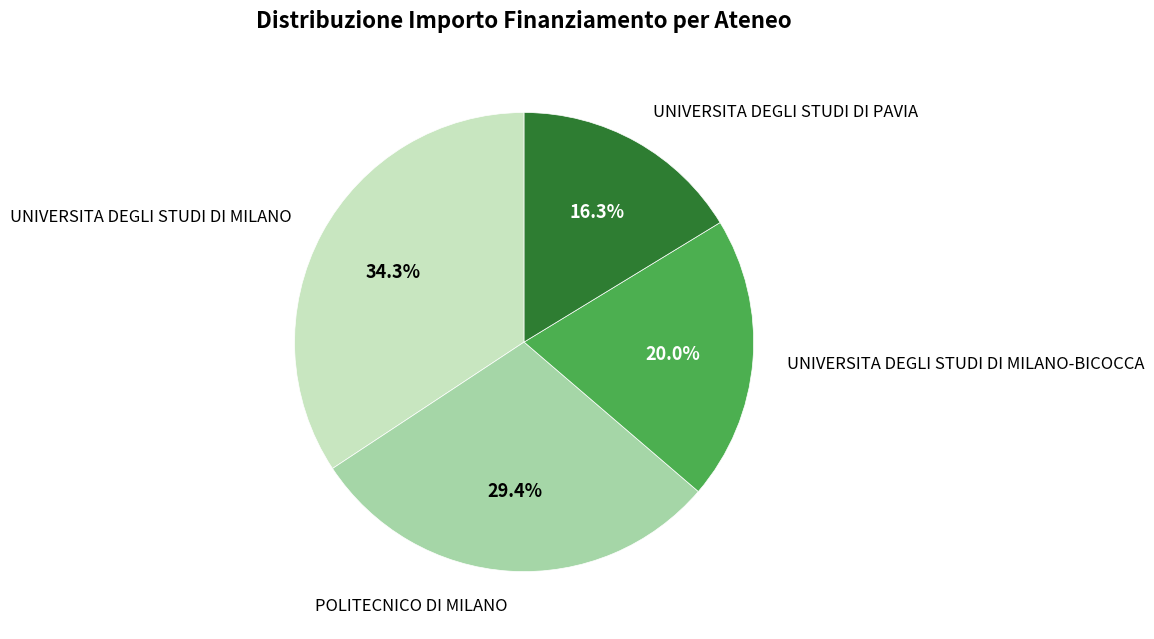

Is there any slice that represents more than half of the pie?

No